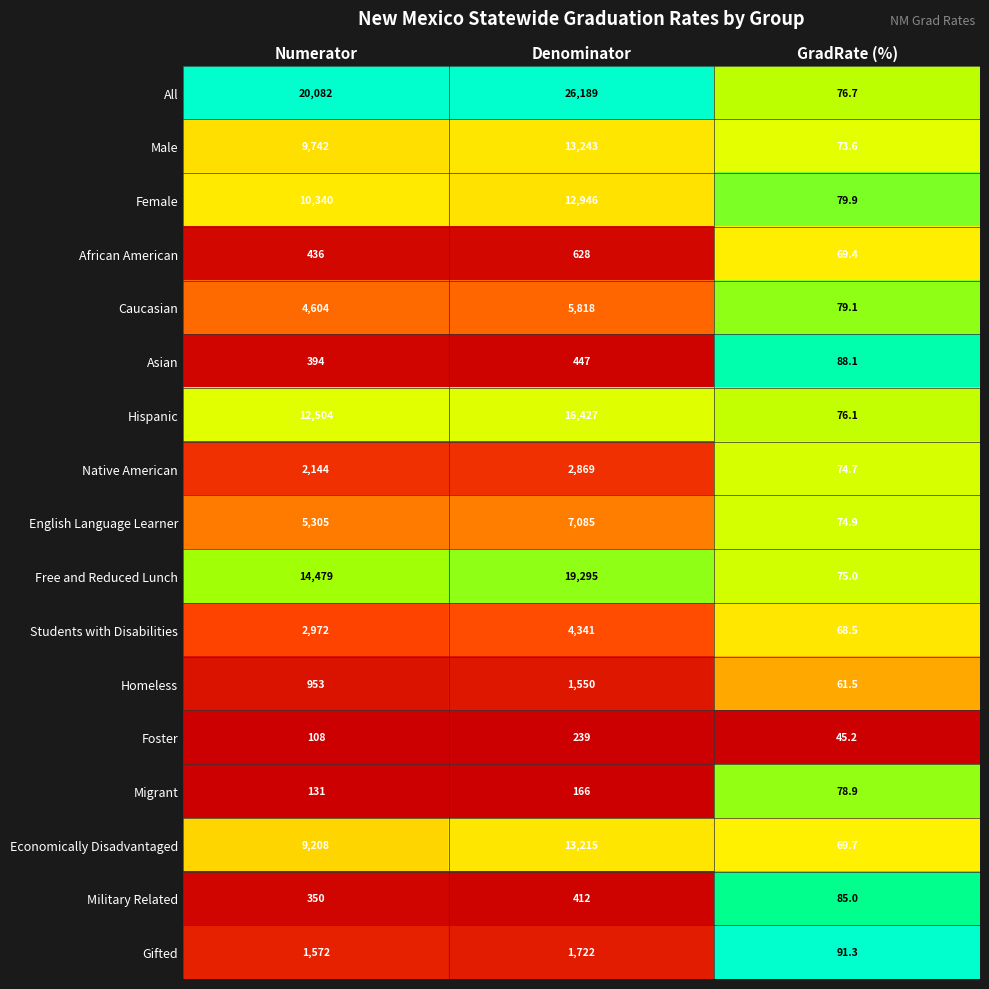

What is the lowest value of the Female series?

79.9